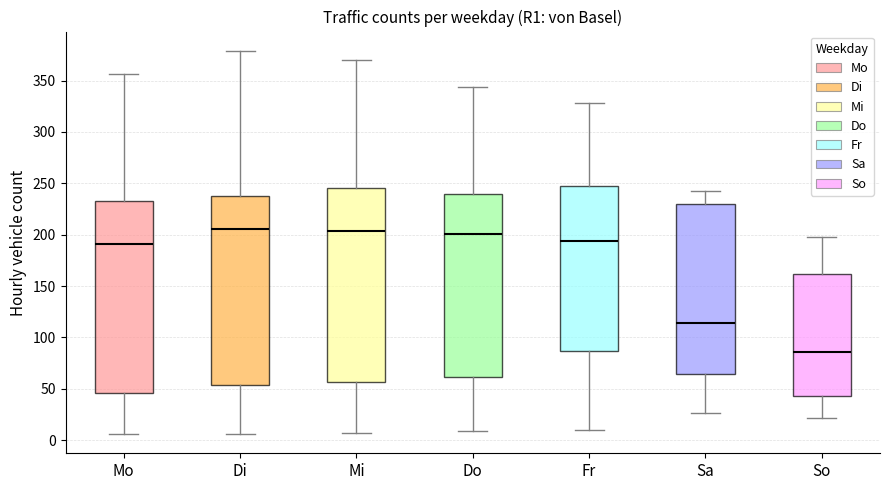

Where does the median line of the box for Mi sit on the y-axis? The values are not printed on the chart, so give them approximately, as read against the axis.

205